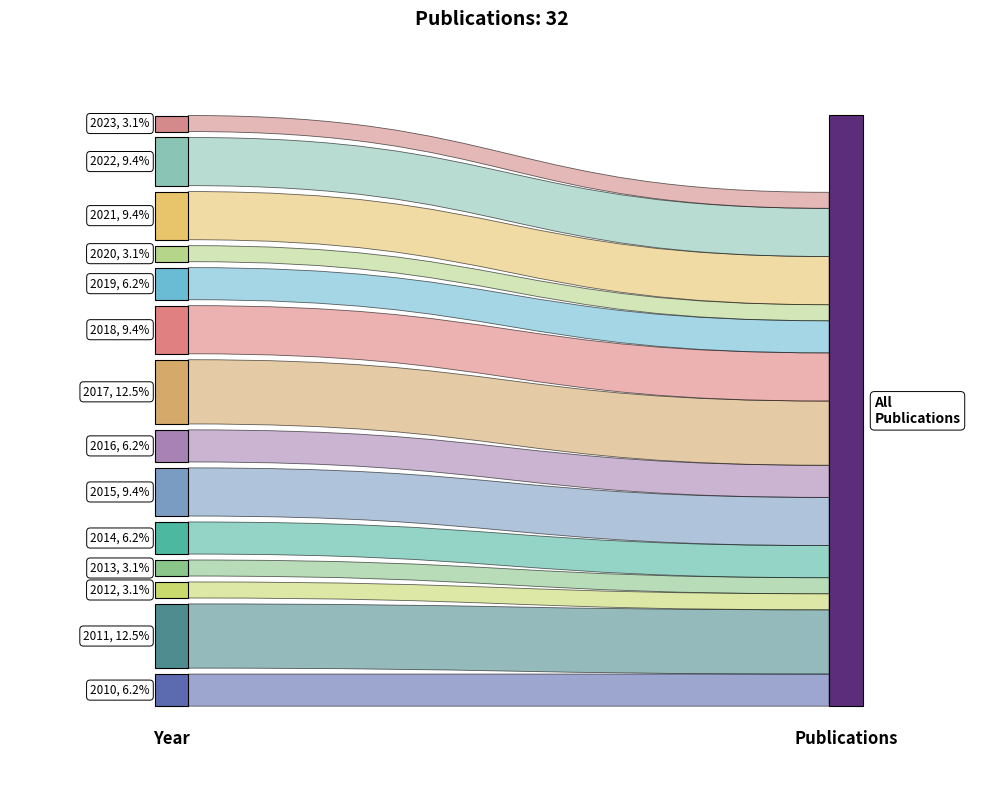

Reading left to right, list all the values displayed in this chart.

2010=2	2011=4	2012=1	2013=1	2014=2	2015=3	2016=2	2017=4	2018=3	2019=2	2020=1	2021=3	2022=3	2023=1